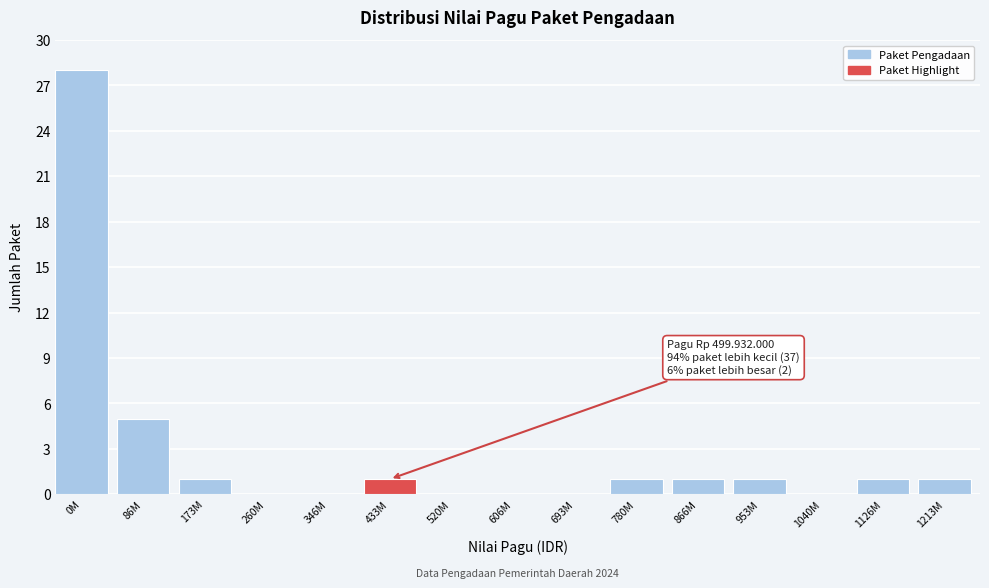

Reading left to right, list all the values displayed in this chart.

0M=28	86M=5	173M=1	260M=0	346M=0	433M=1	520M=0	606M=0	693M=0	780M=1	866M=1	953M=1	1040M=0	1126M=1	1213M=1